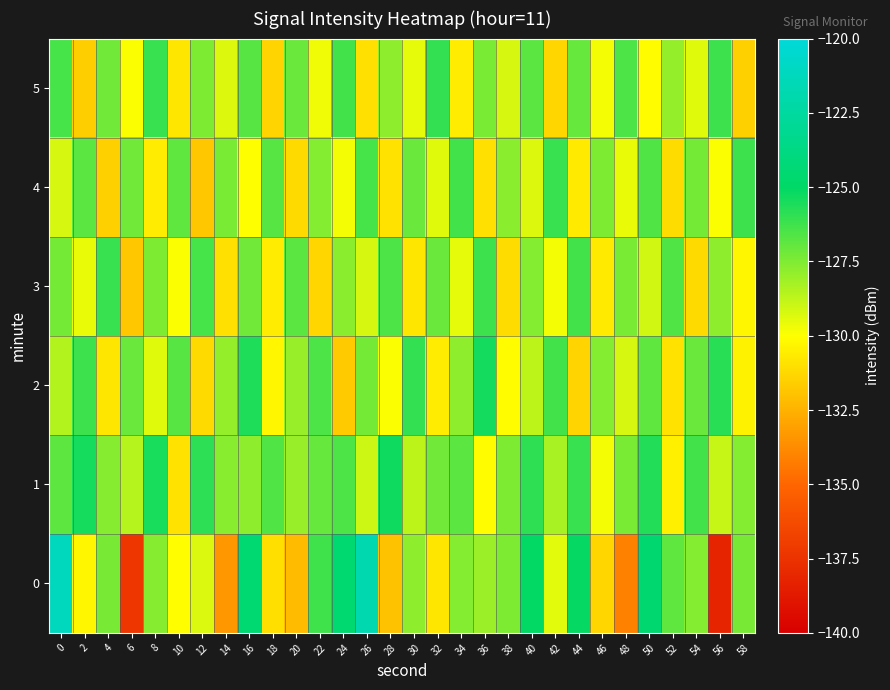

Reading left to right, what are all the values shown in this chart?

0: 0=-121.2	2=-130.3	4=-127.4	6=-137.3	8=-127.6	10=-130.1	12=-129.3	14=-133.4	16=-124.5	18=-131.0	20=-132.2	22=-126.3	24=-124.5	26=-121.8	28=-132.0	30=-127.8	32=-130.8	34=-127.6	36=-128.0	38=-127.5	40=-125.1	42=-129.4	44=-125.1	46=-131.3	48=-134.1	50=-124.6	52=-126.9	54=-127.6	56=-138.2	58=-127.3
1: 0=-126.9	2=-125.4	4=-127.6	6=-128.6	8=-125.5	10=-130.9	12=-125.9	14=-127.7	16=-127.8	18=-126.6	20=-128.0	22=-127.0	24=-126.5	26=-129.0	28=-125.3	30=-128.7	32=-127.2	34=-126.8	36=-130.1	38=-127.5	40=-125.9	42=-128.3	44=-126.1	46=-129.8	48=-127.4	50=-125.7	52=-130.5	54=-126.3	56=-128.9	58=-127.6
2: 0=-128.5	2=-126.2	4=-130.8	6=-127.1	8=-129.4	10=-126.7	12=-131.2	14=-127.9	16=-125.6	18=-130.3	20=-128.0	22=-126.5	24=-131.7	26=-127.3	28=-129.9	30=-126.0	32=-130.6	34=-127.8	36=-125.4	38=-130.1	40=-128.7	42=-126.3	44=-131.4	46=-127.6	48=-129.2	50=-126.9	52=-130.9	54=-127.1	56=-125.8	58=-130.4
3: 0=-127.3	2=-129.6	4=-126.1	6=-131.8	8=-127.5	10=-129.9	12=-126.4	14=-131.0	16=-127.2	18=-130.6	20=-126.8	22=-131.3	24=-127.7	26=-129.2	28=-126.5	30=-130.8	32=-127.1	34=-129.5	36=-126.2	38=-131.1	40=-127.6	42=-129.8	44=-126.3	46=-130.7	48=-127.4	50=-129.1	52=-126.6	54=-131.2	56=-127.8	58=-130.3
4: 0=-129.2	2=-126.8	4=-131.5	6=-127.2	8=-130.6	10=-126.9	12=-131.8	14=-127.4	16=-130.0	18=-126.7	20=-131.2	22=-127.6	24=-129.8	26=-126.4	28=-130.9	30=-127.1	32=-129.4	34=-126.3	36=-131.0	38=-127.7	40=-129.3	42=-126.1	44=-130.7	46=-127.5	48=-129.6	50=-126.6	52=-131.1	54=-127.3	56=-129.9	58=-126.2
5: 0=-126.4	2=-131.6	4=-127.2	6=-129.9	8=-126.1	10=-130.8	12=-127.5	14=-129.3	16=-126.7	18=-131.4	20=-127.1	22=-129.7	24=-126.3	26=-131.0	28=-127.8	30=-129.5	32=-126.0	34=-130.6	36=-127.4	38=-129.2	40=-126.8	42=-131.3	44=-127.0	46=-129.8	48=-126.5	50=-130.1	52=-127.9	54=-129.4	56=-126.2	58=-131.5